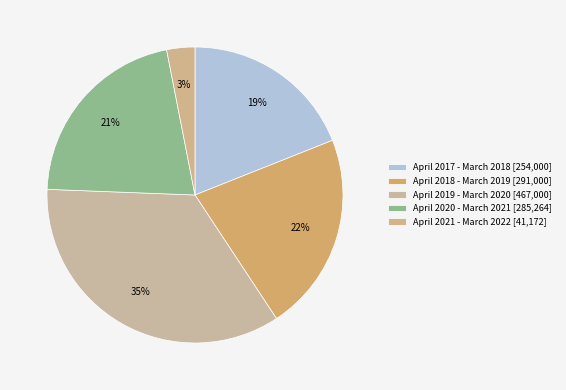

To the nearest percent, what is the combined percentage of April 2021 - March 2022 and April 2017 - March 2018?

22%